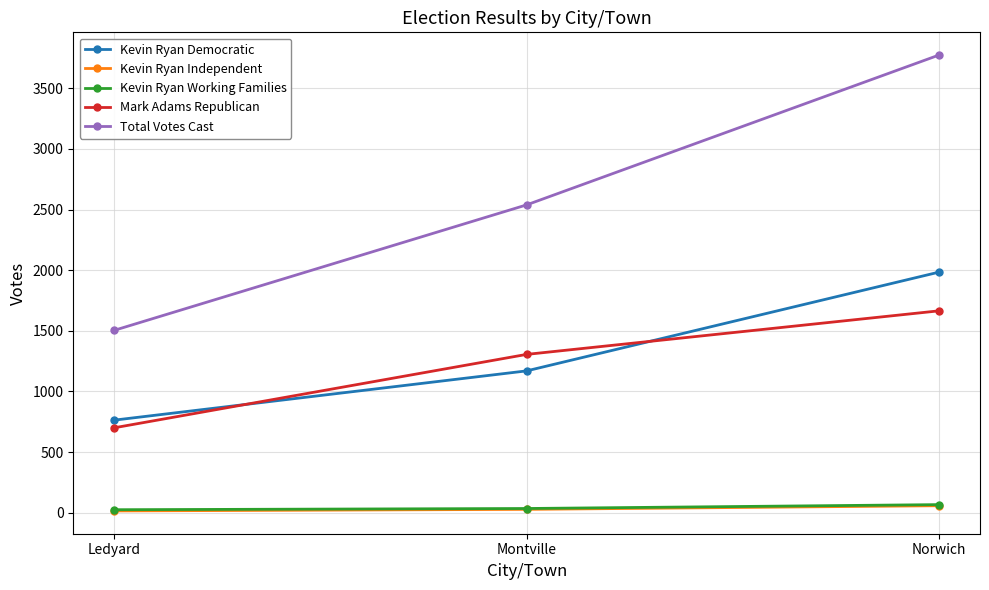

What is the label of the 2nd point from the right?

Montville